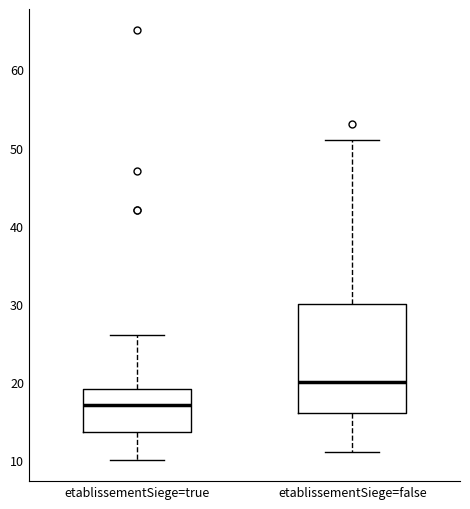

Reading left to right, read every box against the y-axis: the position of its median line, the range the box covers, and the ends of its whiskers. The values are not printed on the chart, so give them approximately, as read against the axis.

etablissementSiege=true: median 17, box 14 to 19, whiskers 10 to 26
etablissementSiege=false: median 20, box 16 to 30, whiskers 11 to 51